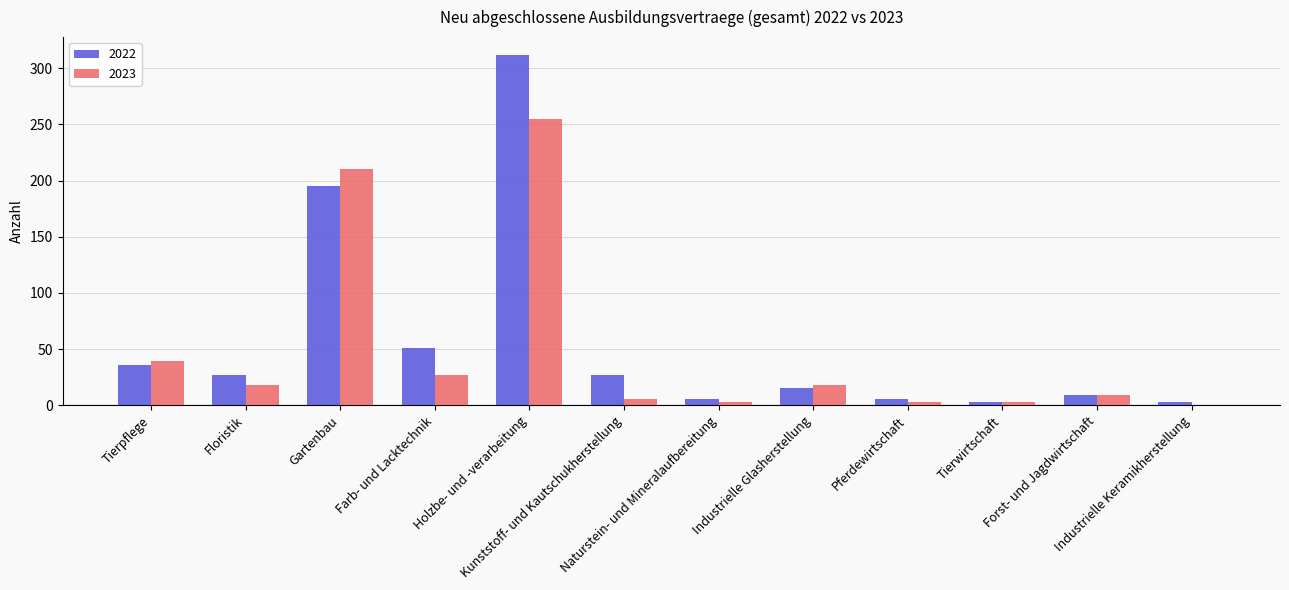

What is the sum of all 2023 values?

591